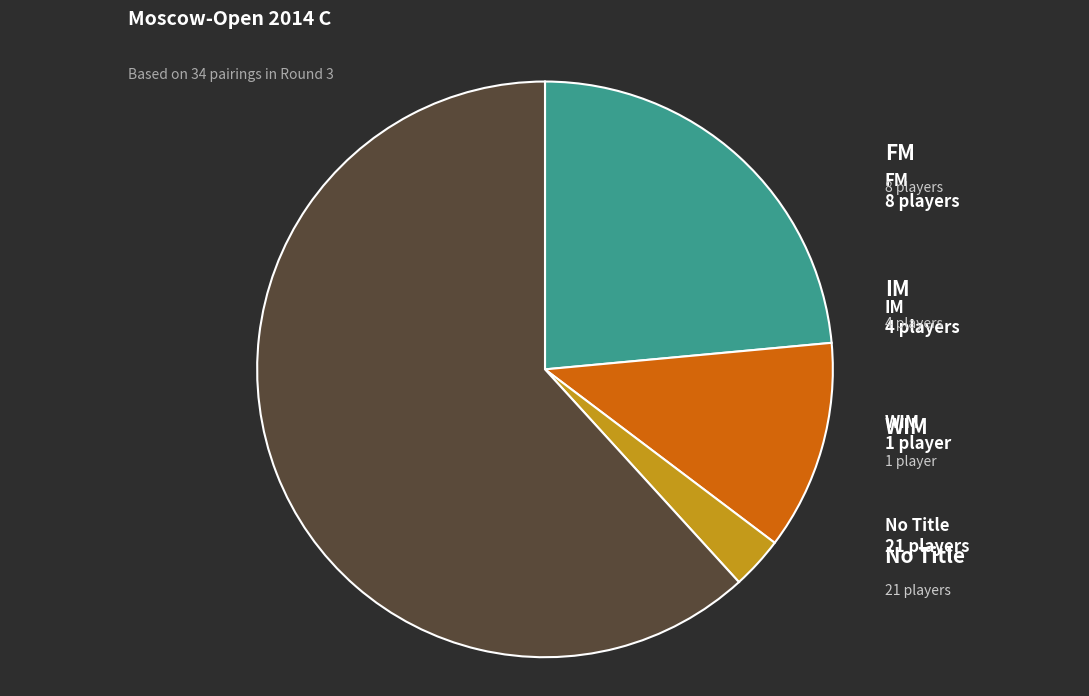

Does any single category account for the majority?

Yes